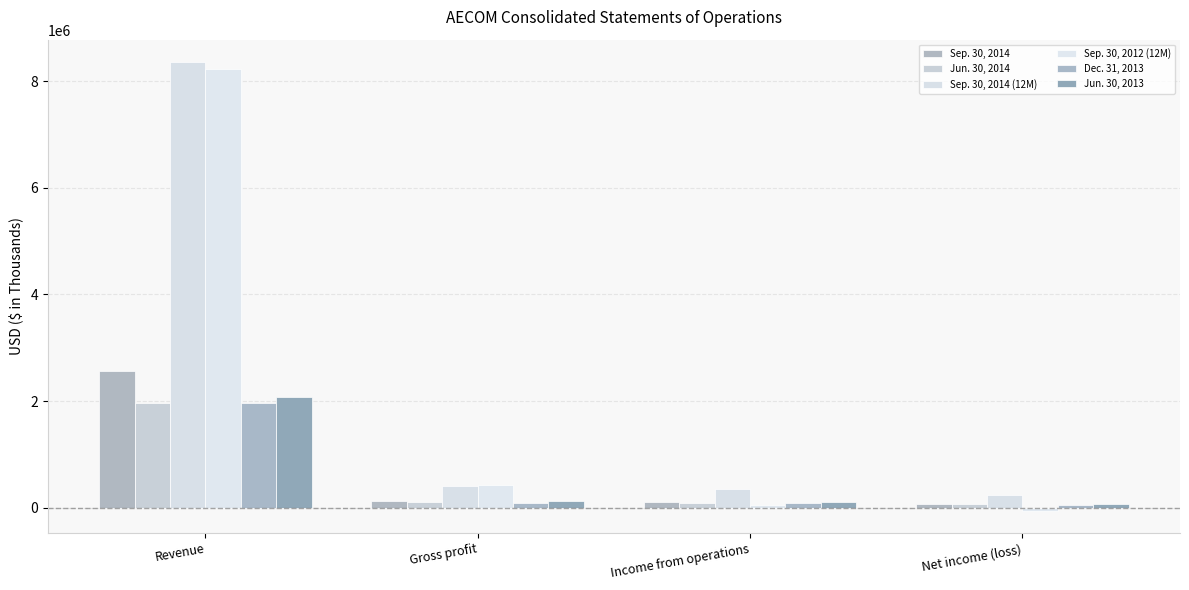

At which label does Jun. 30, 2014 reach its minimum?

Net income (loss)